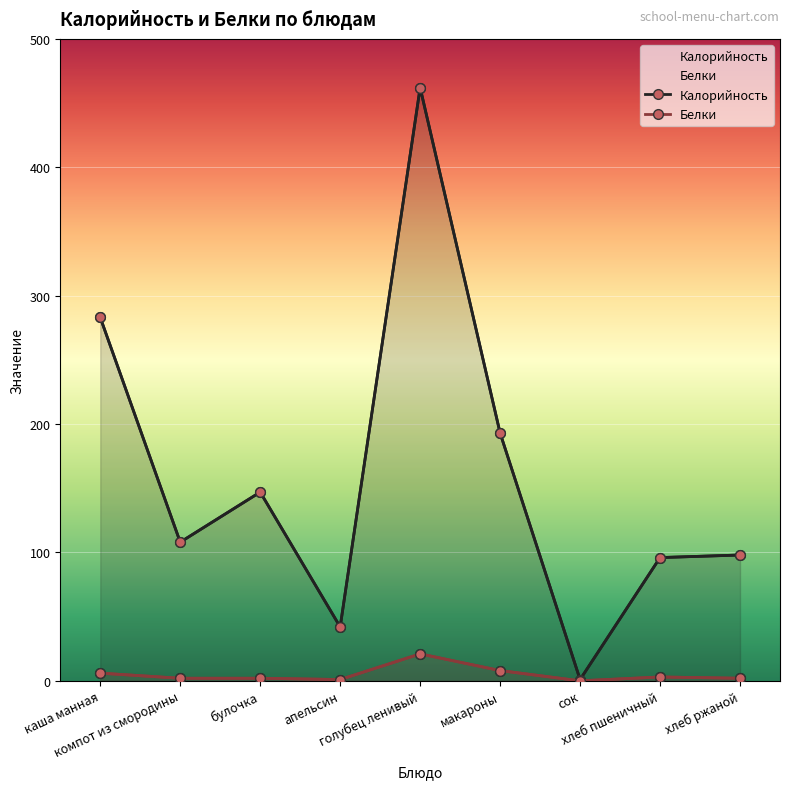

What position from the right is апельсин?

6